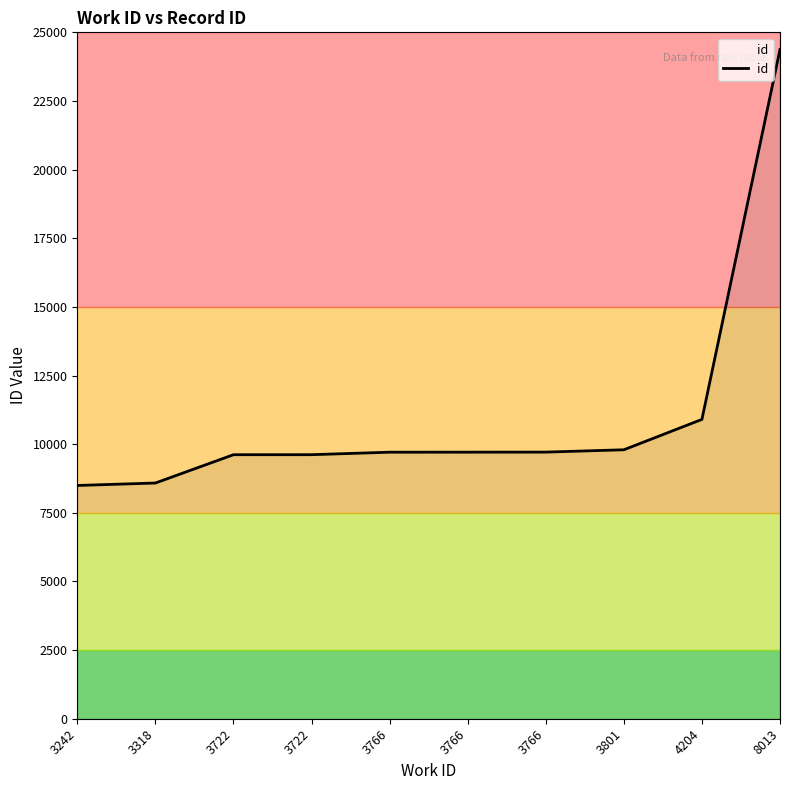

What is the sum of all values?

110515